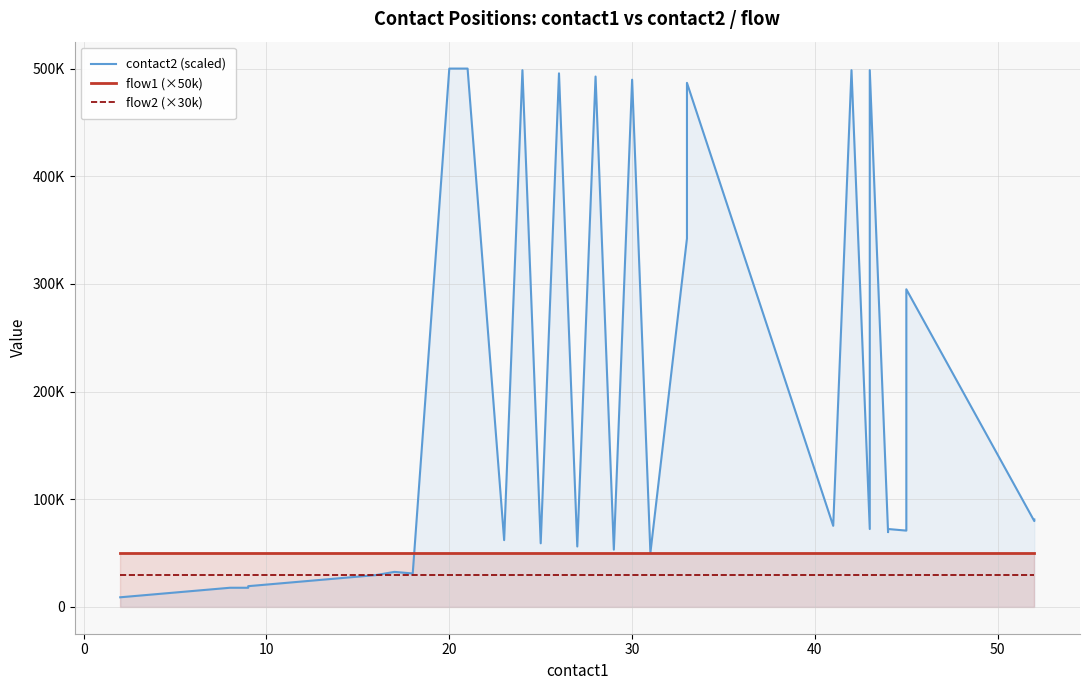

What is the value of the contact2 (scaled) point at the 36th from the left?

72271.4